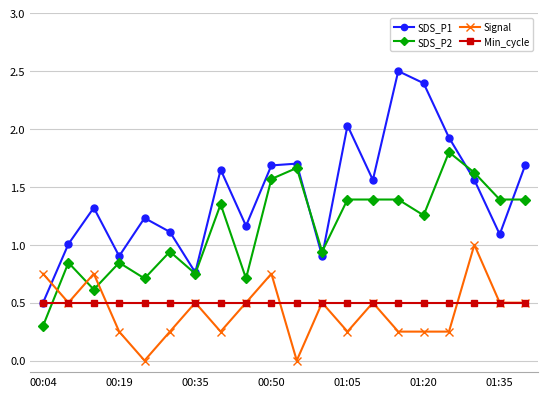

True or false: SDS_P1 has more than 1 interior local peaks.

True